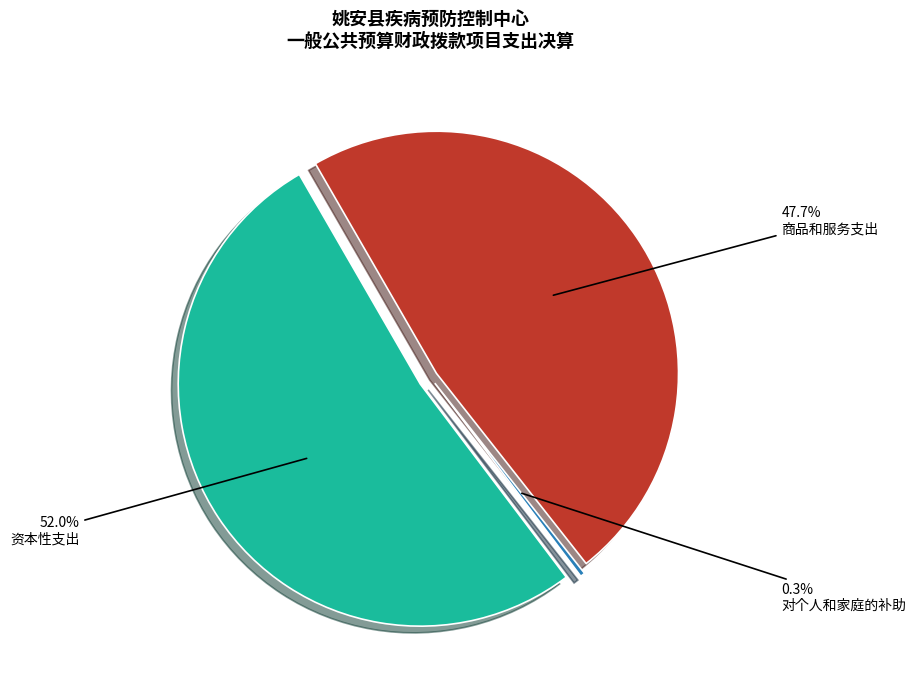

Is there any slice that represents more than half of the pie?

Yes